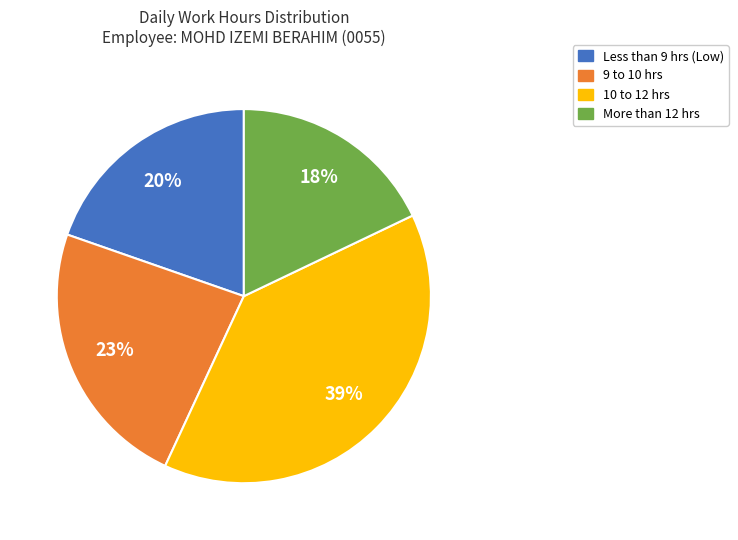

Combined, do 10 to 12 hrs and 9 to 10 hrs account for over 50%?

Yes